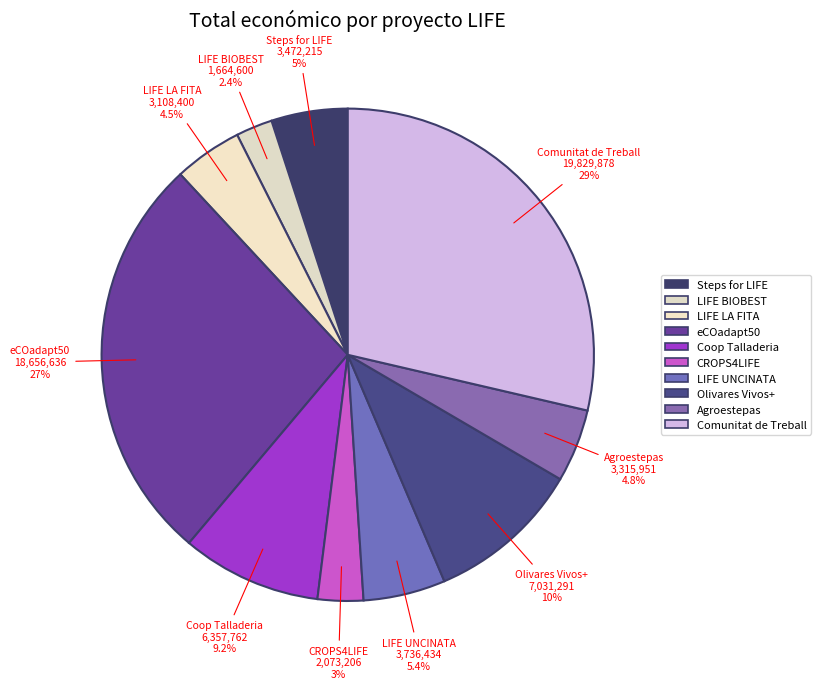

To the nearest percent, what is the average slice percentage?

10%